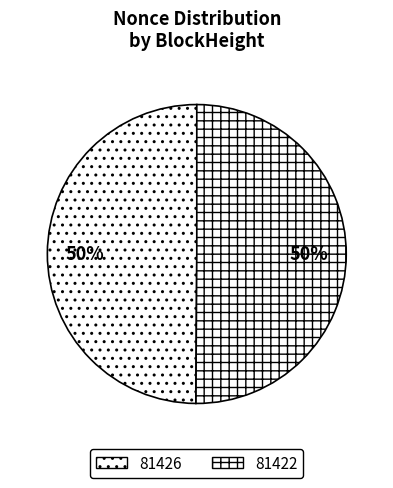

Which has a higher value, 81422 or 81426?

81422